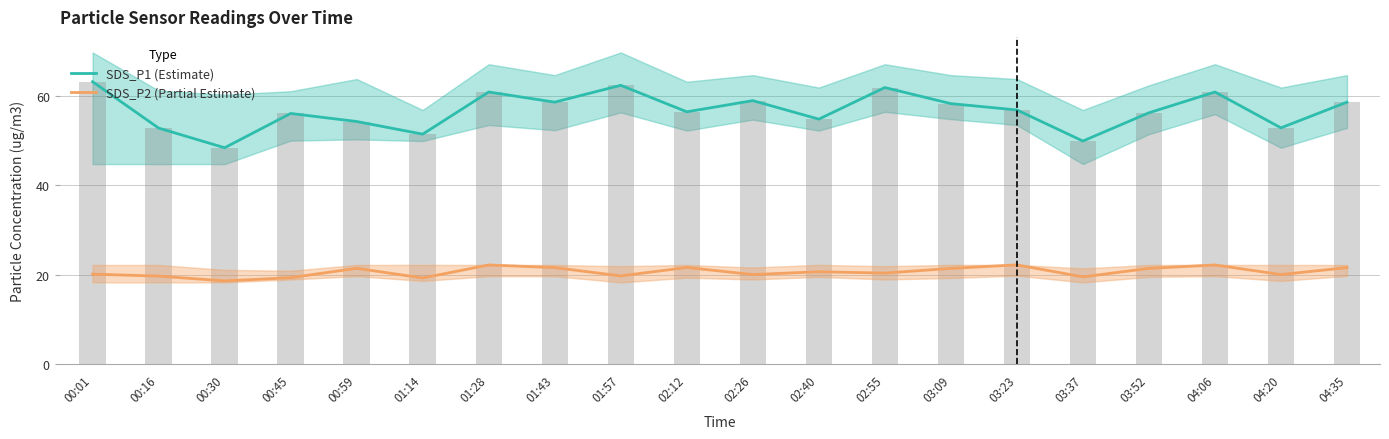

How many series are shown in this chart?

2